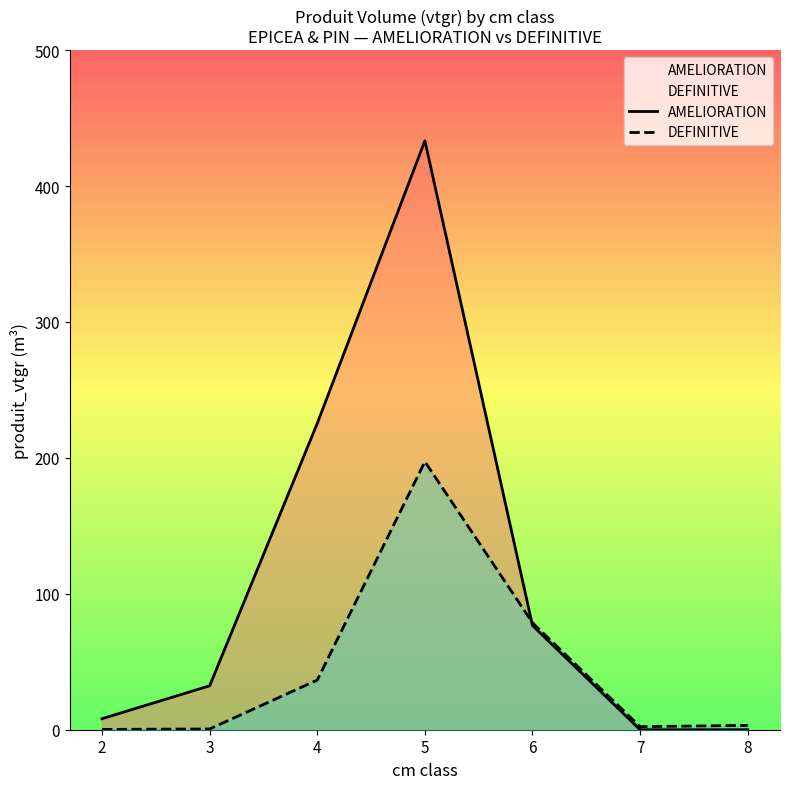

What value does the DEFINITIVE series have at 6?

78.7